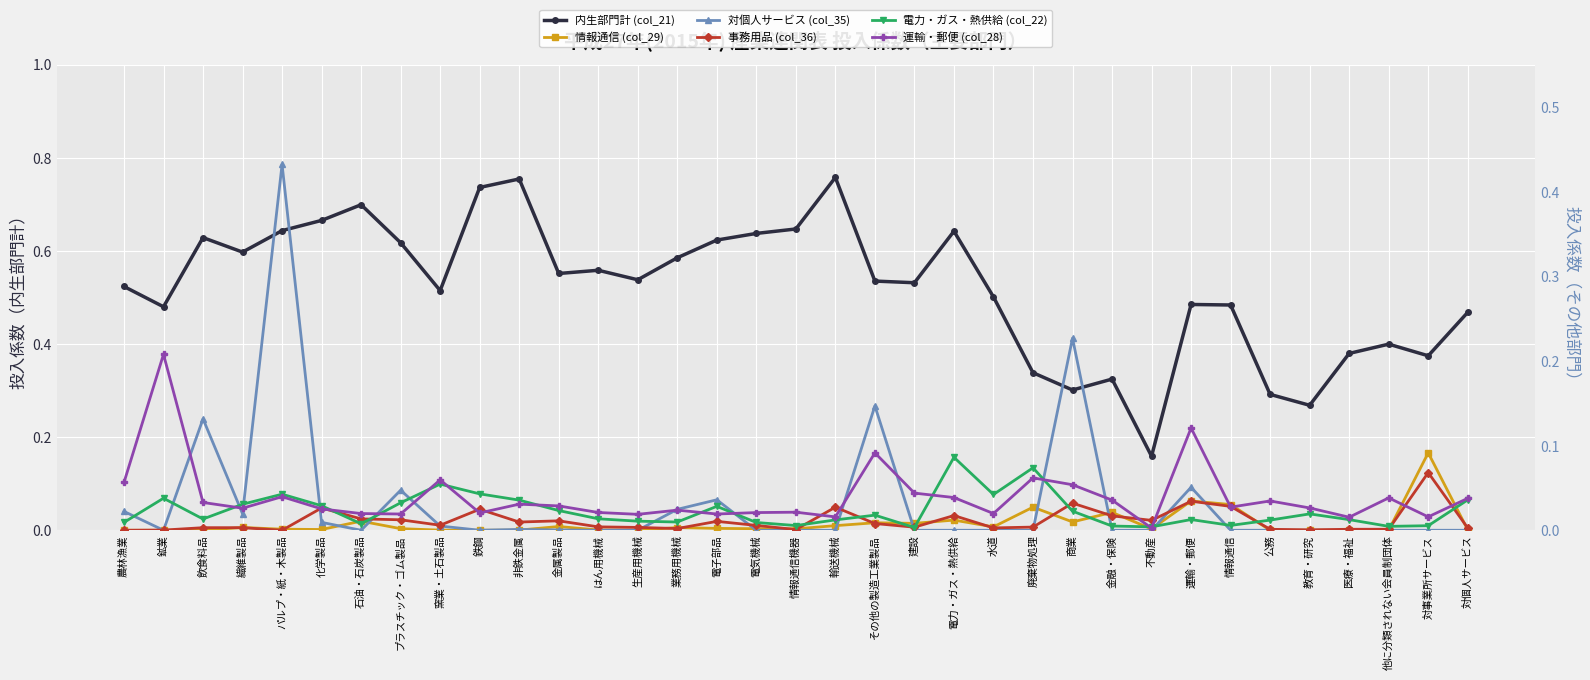

What is the label of the 23rd point from the right?

はん用機械